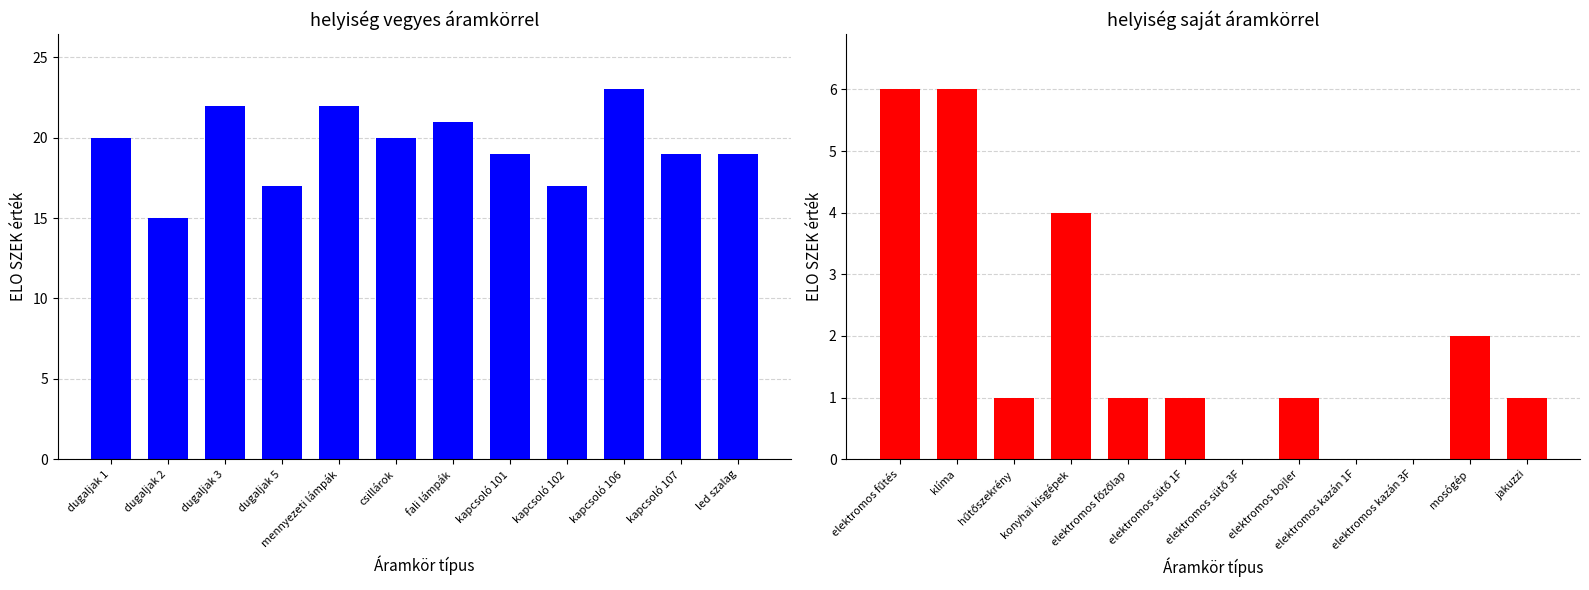

How many values in the helyiség saját áramkörrel series exceed 1?

4